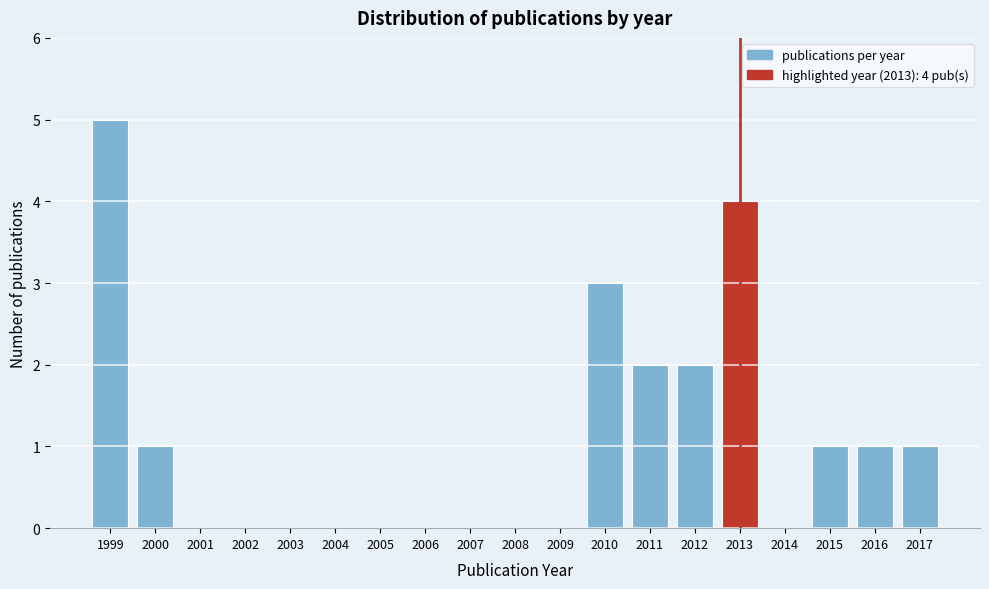

Which range on the x-axis has the tallest bar?

1998.5 to 1999.5